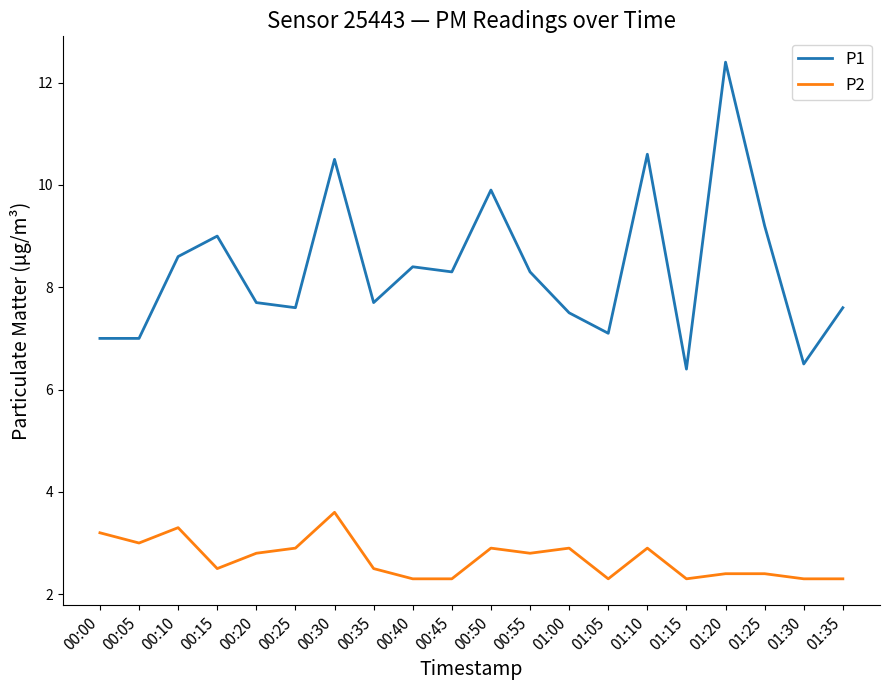

Which category has the highest value in the P2 series?

00:30